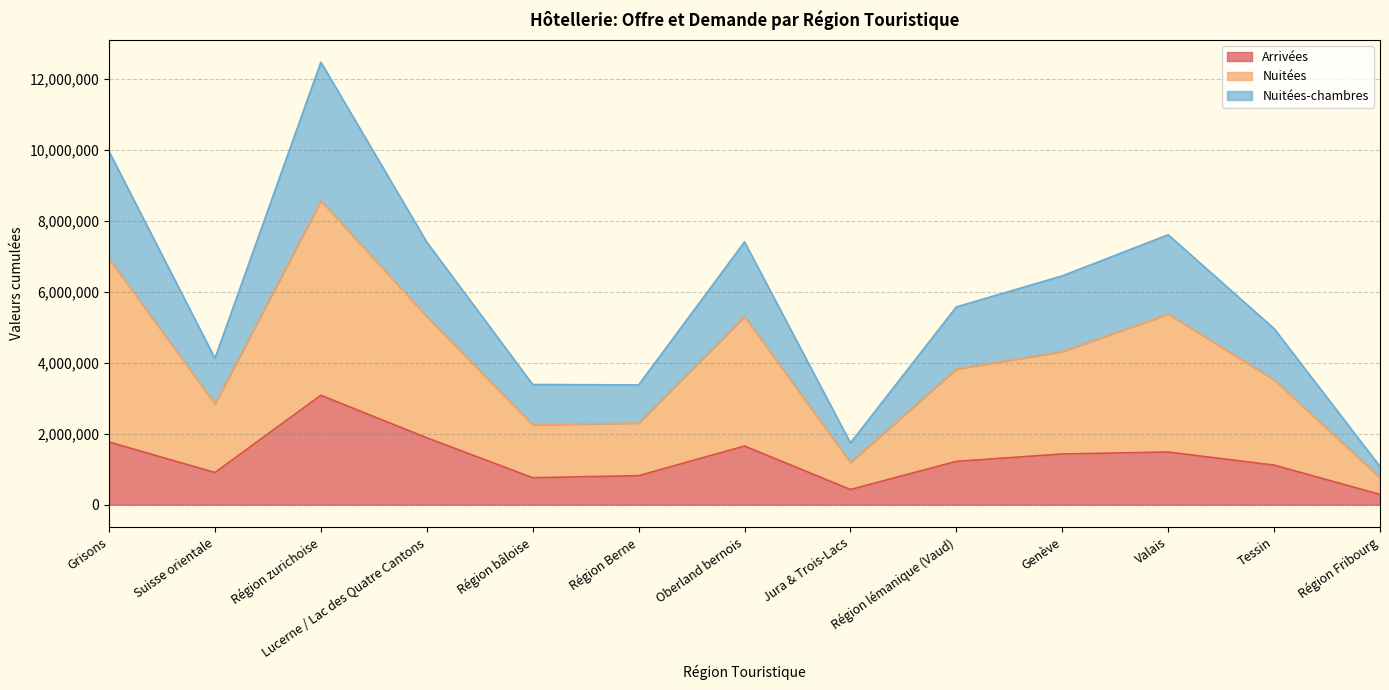

What is the greatest value displayed?

12462232